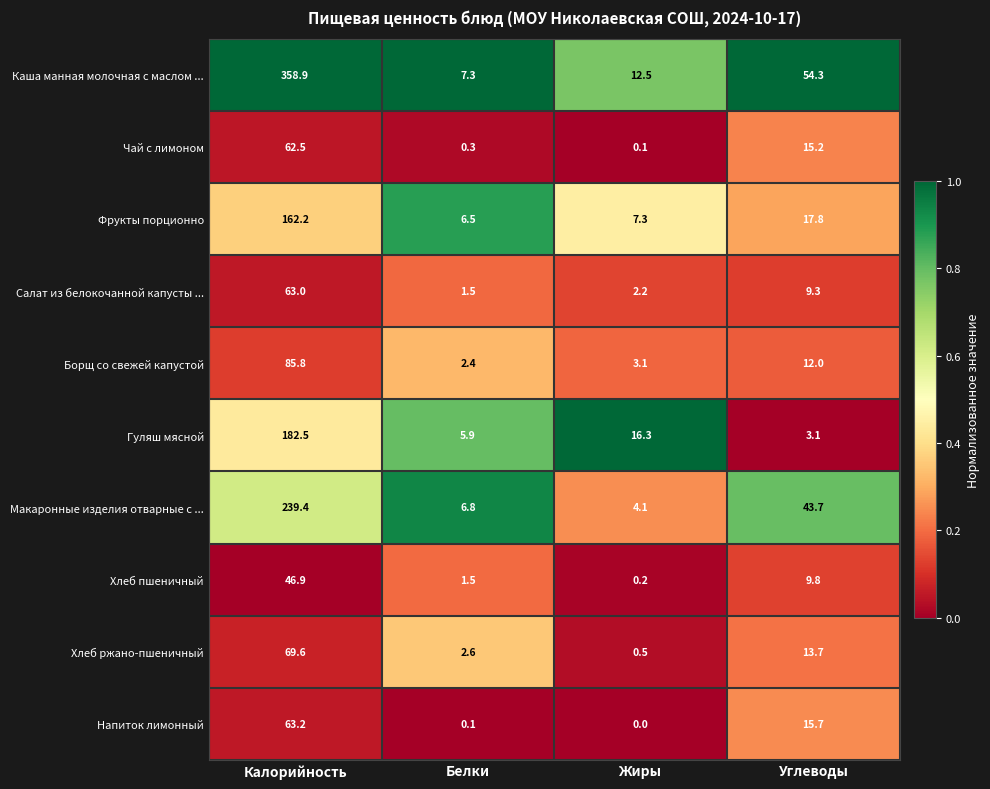

At which category is the sum across all series the highest?

Калорийность